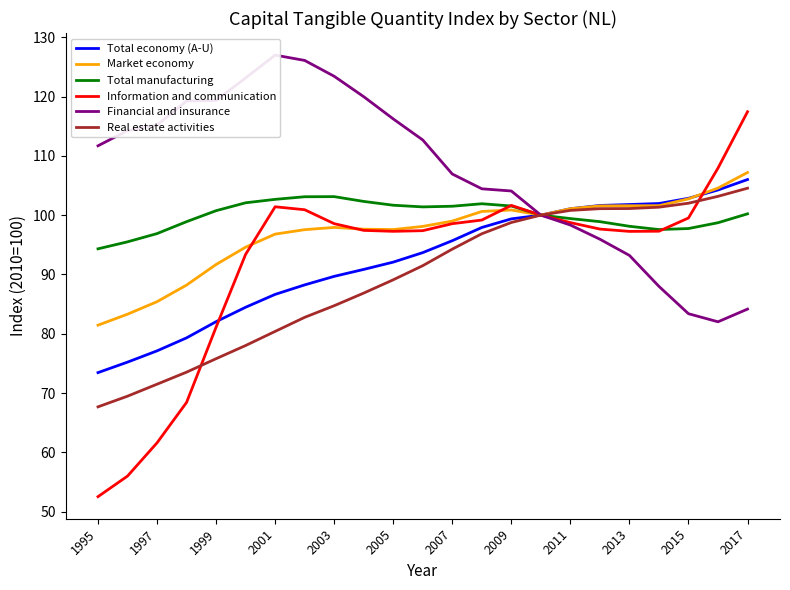

Which category has the highest value in the Total economy (A-U) series?

2017